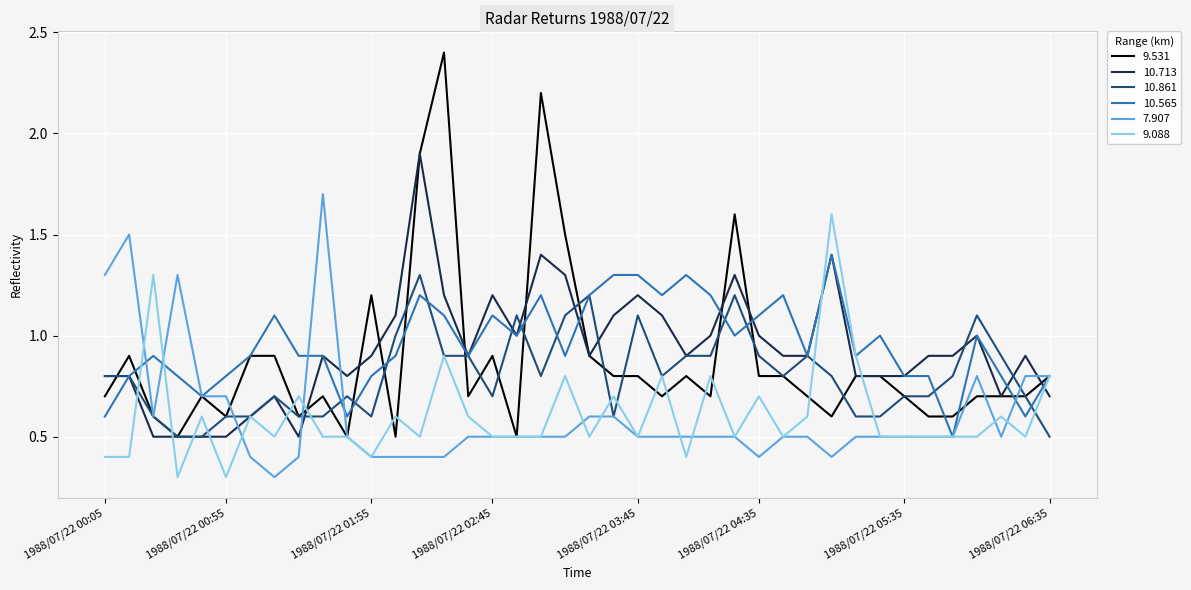

Which series has the largest range (max minus min)?

9.531